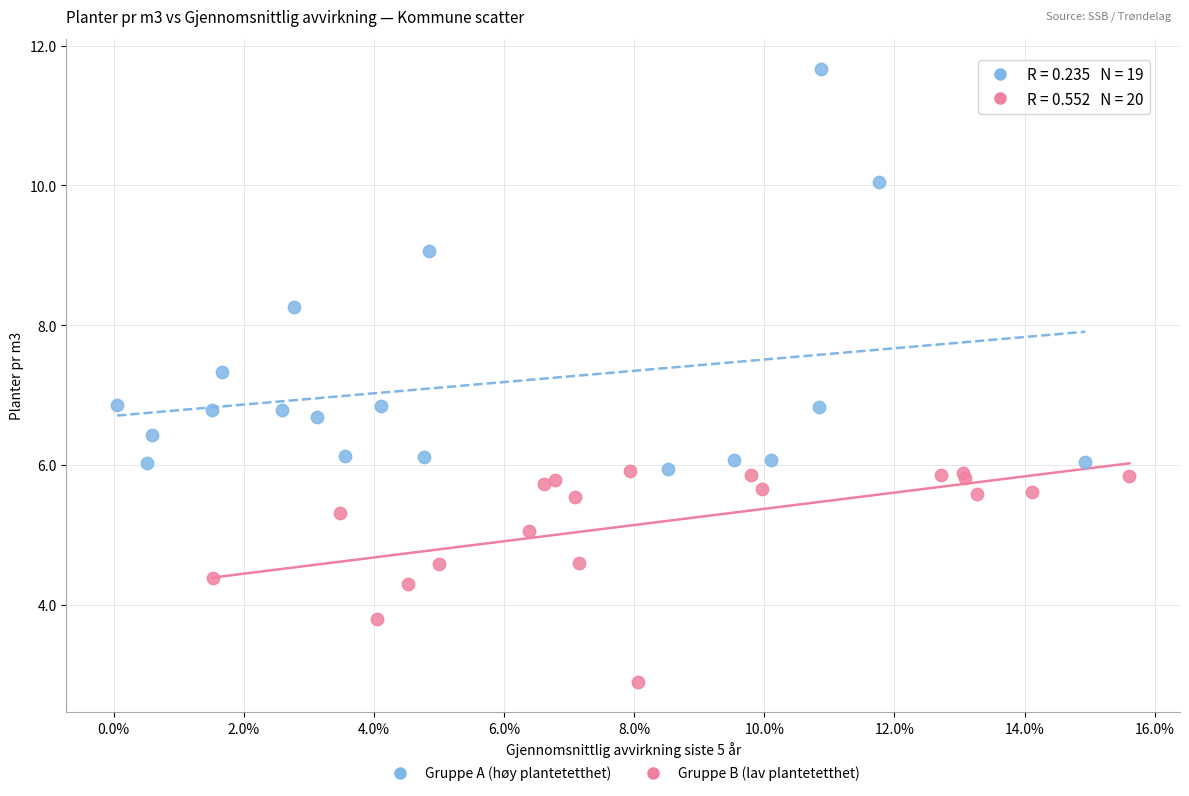

Which series contains the highest Y value?

Gruppe A (høy plantetetthet)